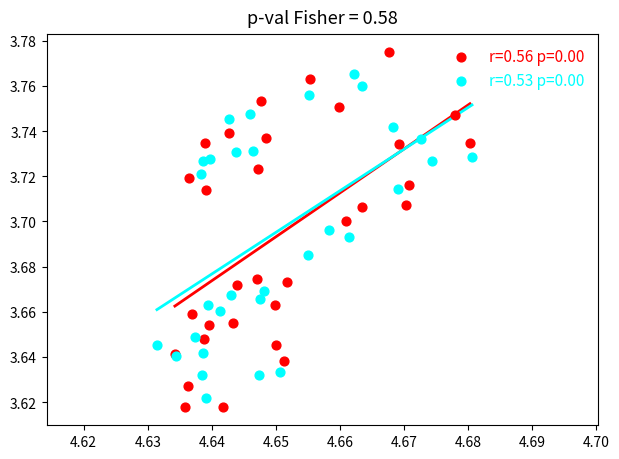

Which series reaches the minimum Y coordinate?

r=0.56 p=0.00